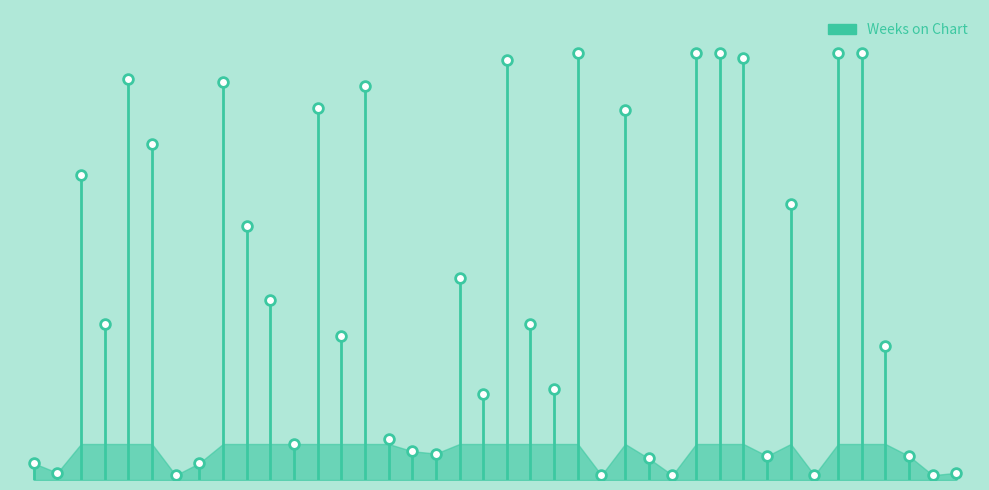

How many lines are shown in the chart?

1